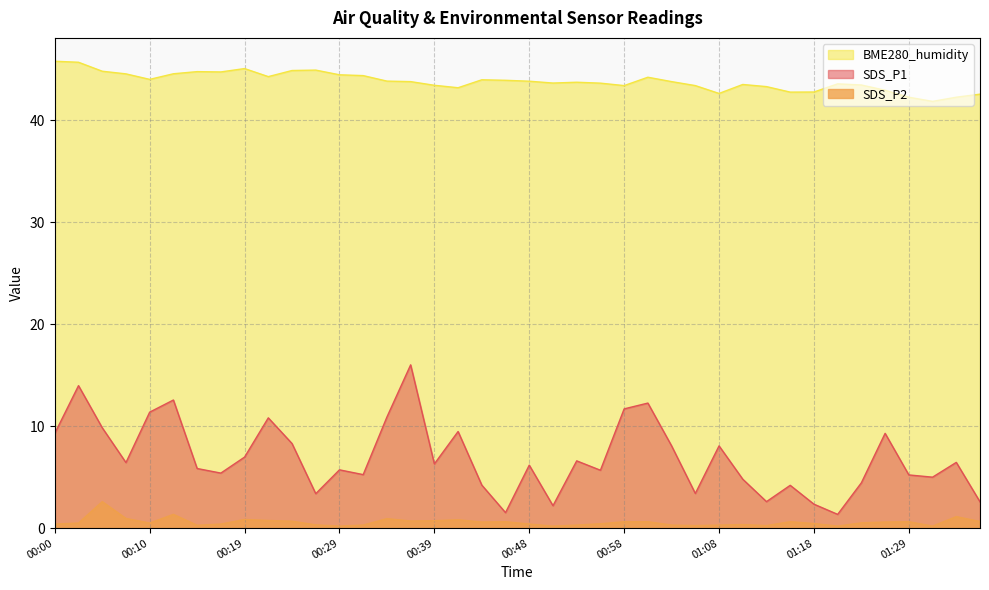

True or false: BME280_humidity has a value of 10.9 at 01:03.

False